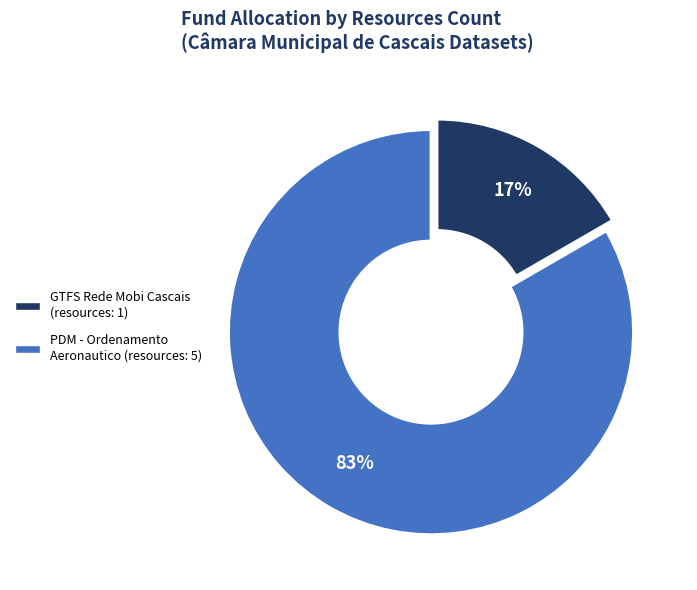

How many slices are in this pie chart?

2